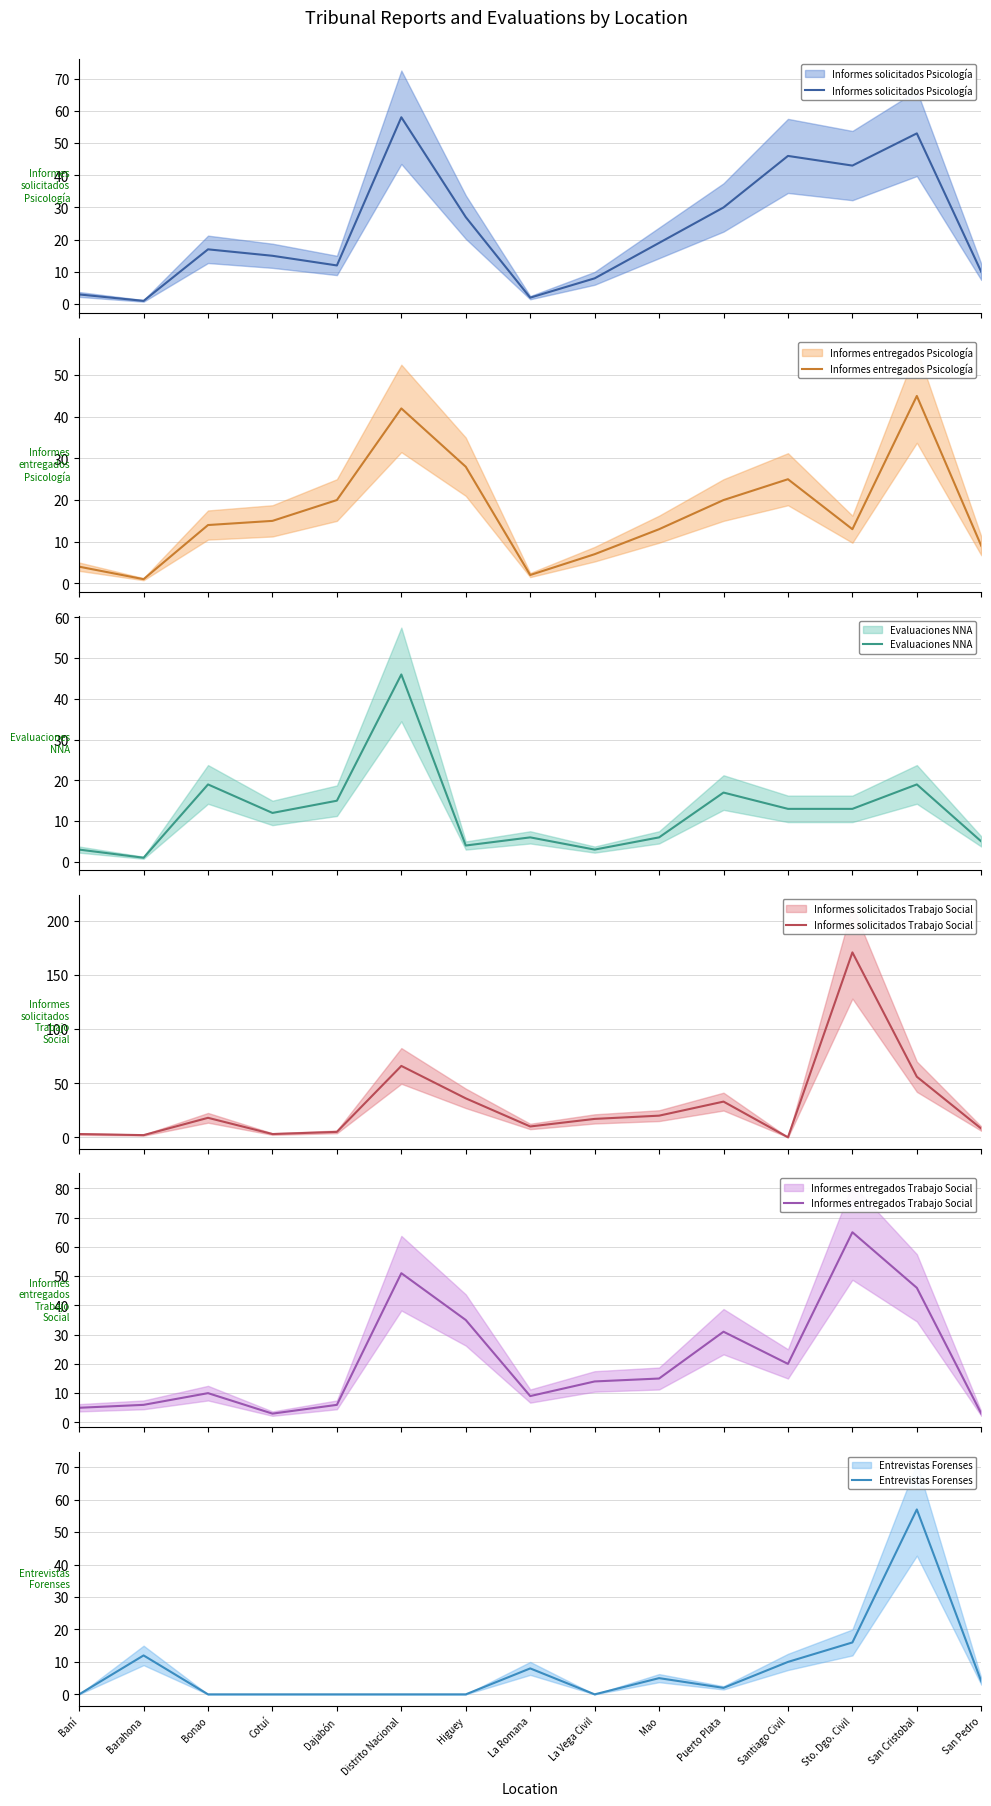

At which label does Informes entregados Trabajo Social reach its minimum?

Cotuí